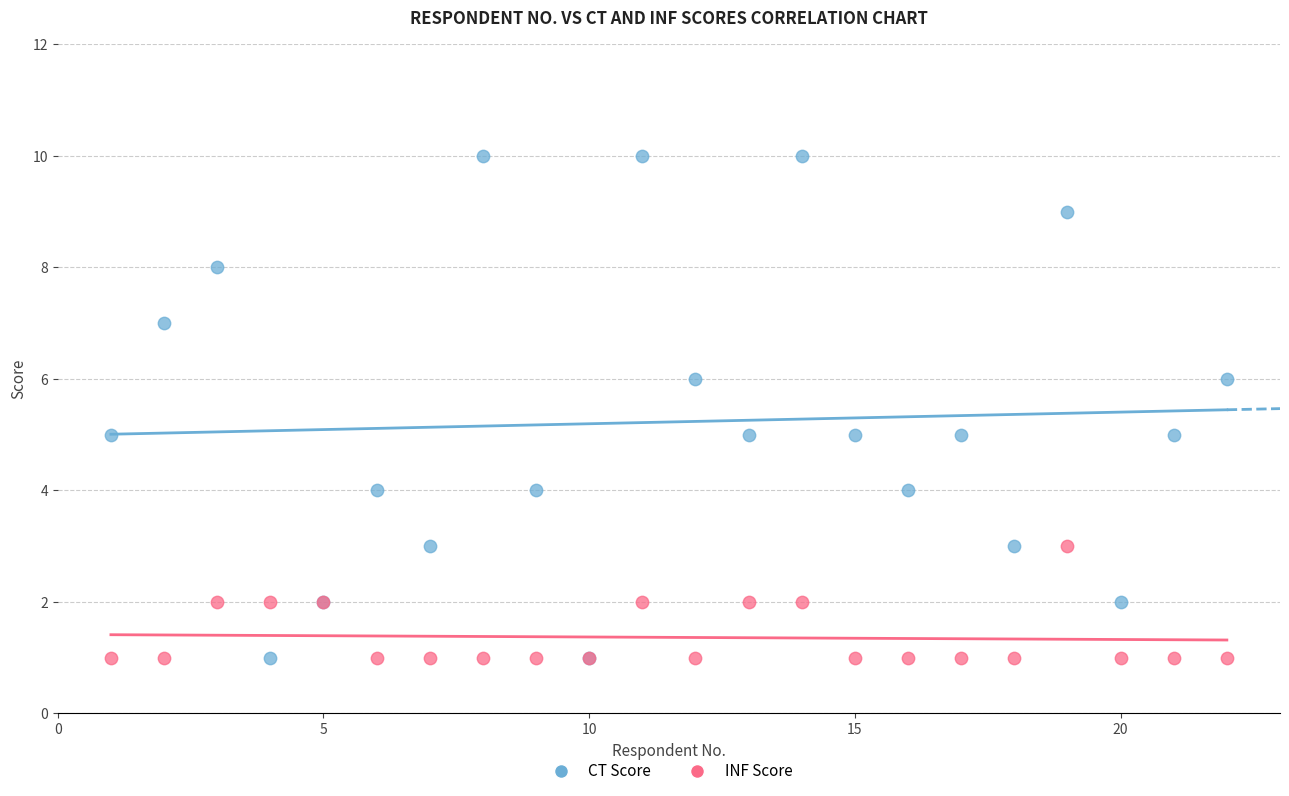

Which series reaches the maximum Y coordinate?

CT Score